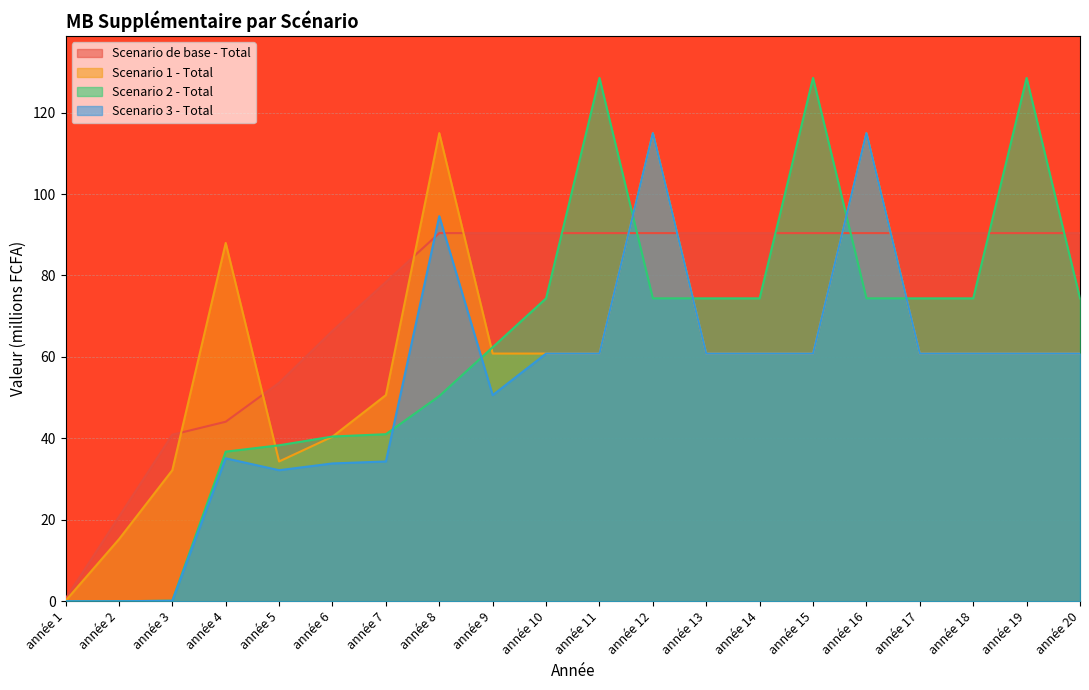

The value of Scenario 3 - Total at année 20 is 60.8. True or false?

True